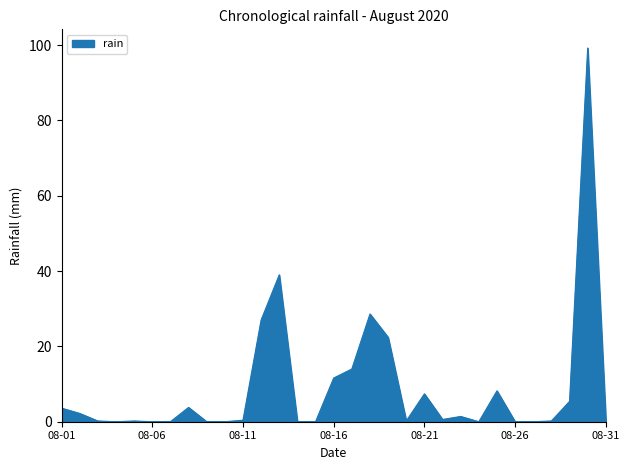

What is the greatest value displayed?

99.2